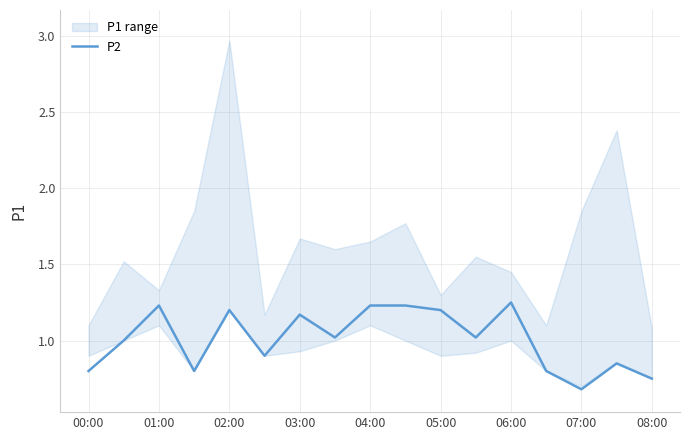

The P2 series shows 1.2 at 02:00. True or false?

True